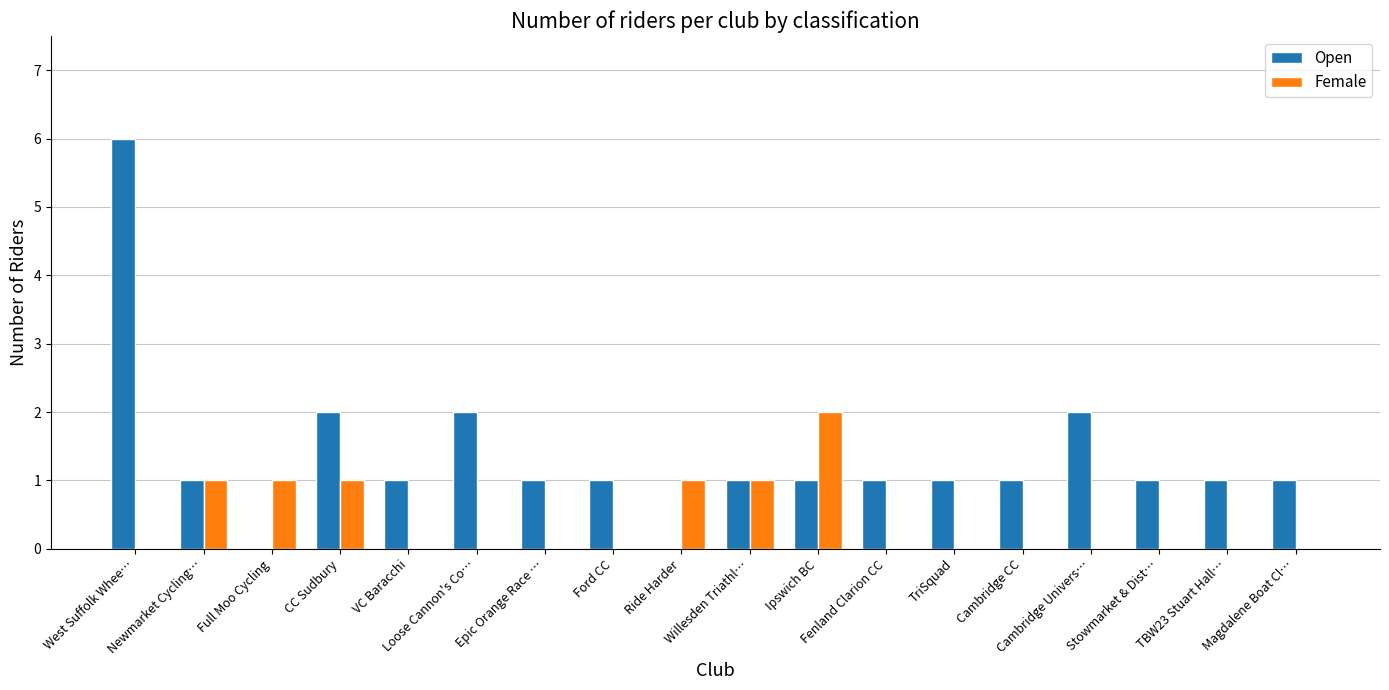

Which series has the largest total across all categories?

Open